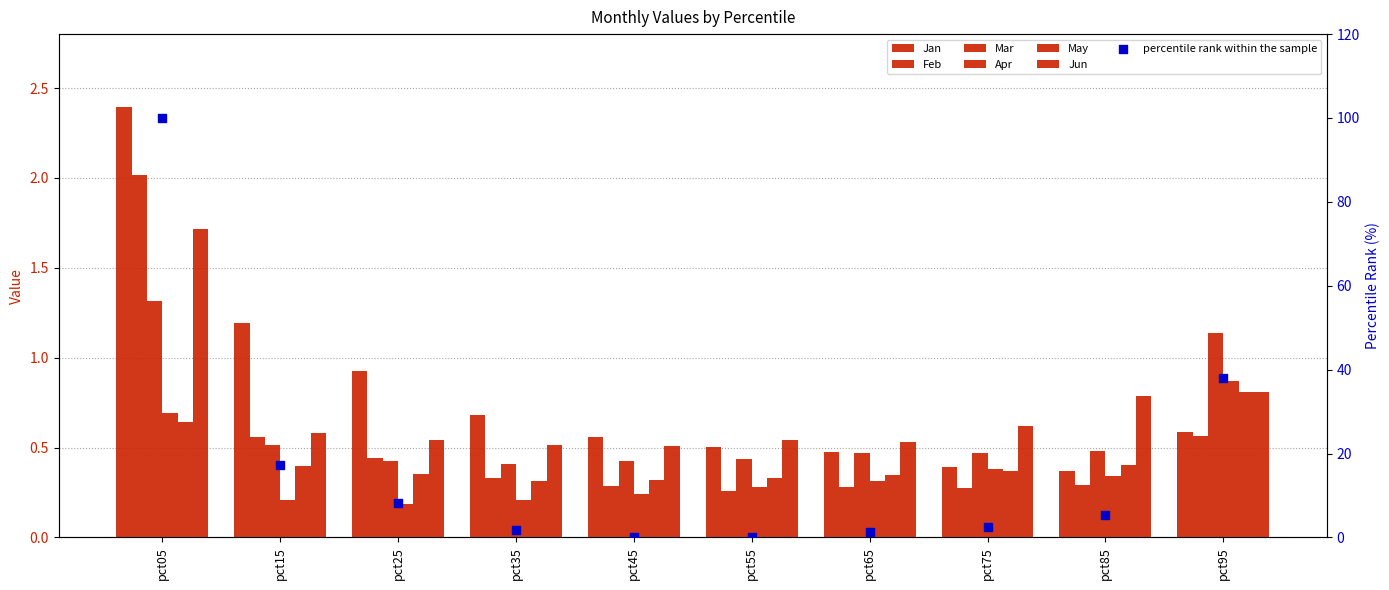

What is the total value across all series at pct65?

2.4